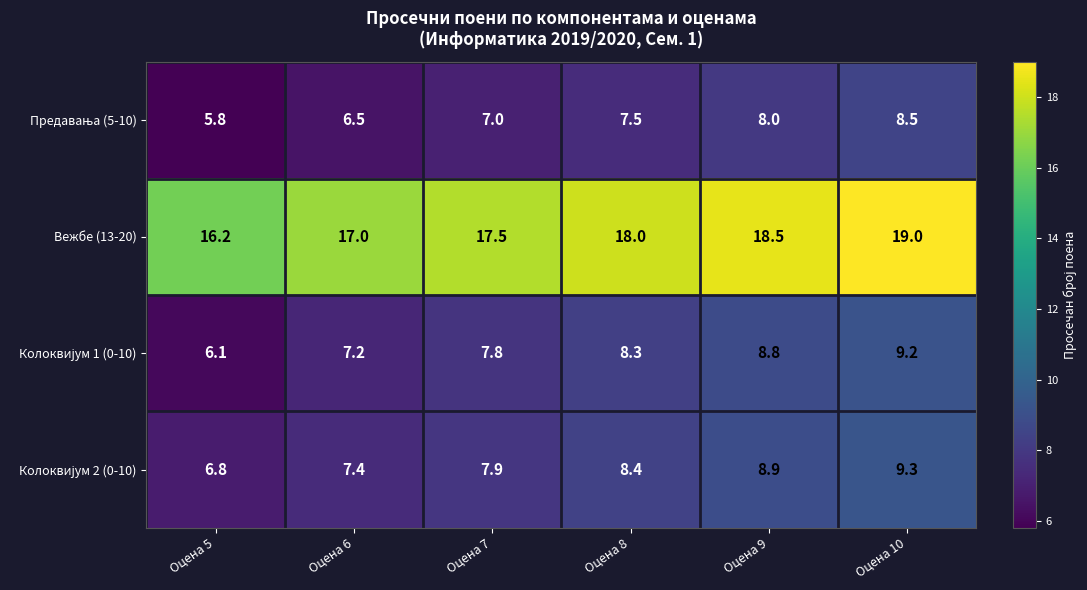

What is the lowest value of the Вежбе (13-20) series?

16.2